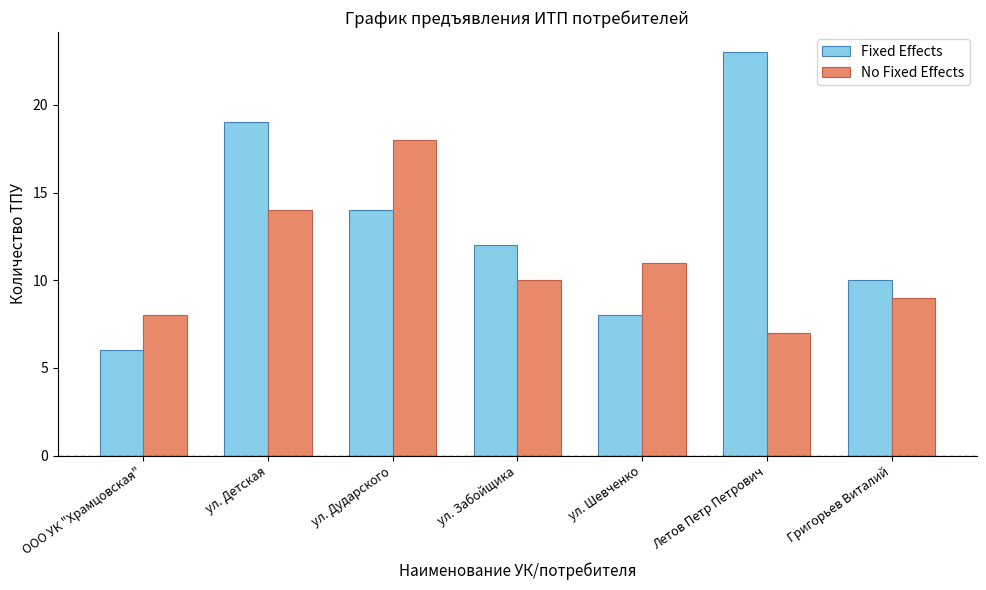

Reading right to left, transcribe all the data shown in this chart.

Fixed Effects: Григорьев Виталий=10	Летов Петр Петрович=23	ул. Шевченко=8	ул. Забойщика=12	ул. Дударского=14	ул. Детская=19	ООО УК "Храмцовская"=6
No Fixed Effects: Григорьев Виталий=9	Летов Петр Петрович=7	ул. Шевченко=11	ул. Забойщика=10	ул. Дударского=18	ул. Детская=14	ООО УК "Храмцовская"=8